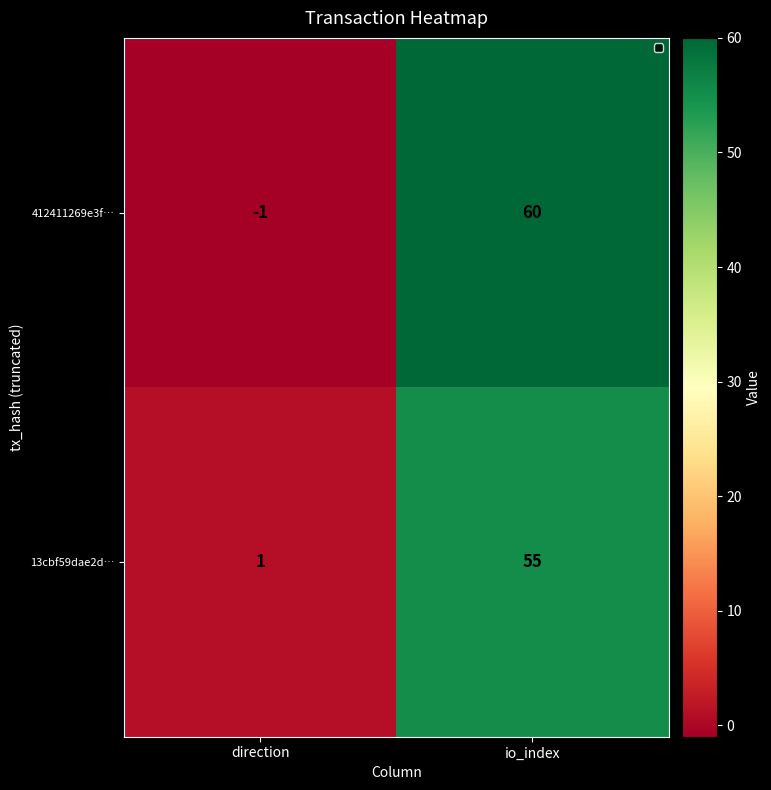

Reading left to right, transcribe all the data shown in this chart.

412411269e3f…: direction=-1	io_index=60
13cbf59dae2d…: direction=1	io_index=55